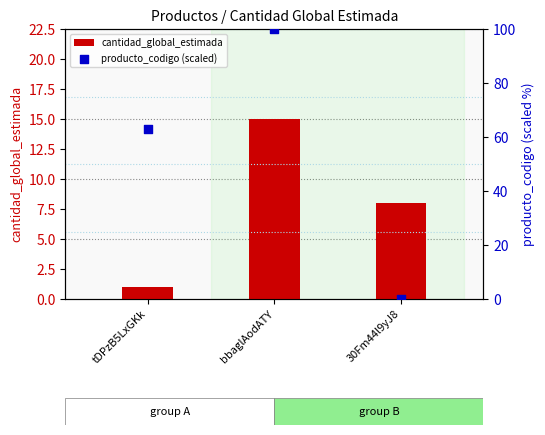

What is the total value across all series at 30Fm44l9yJ8?

8.0